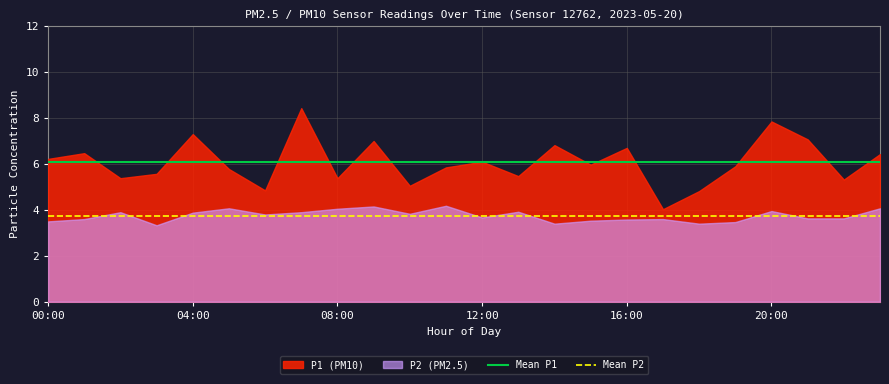

True or false: Mean P1 has more than 1 interior local peaks.

False